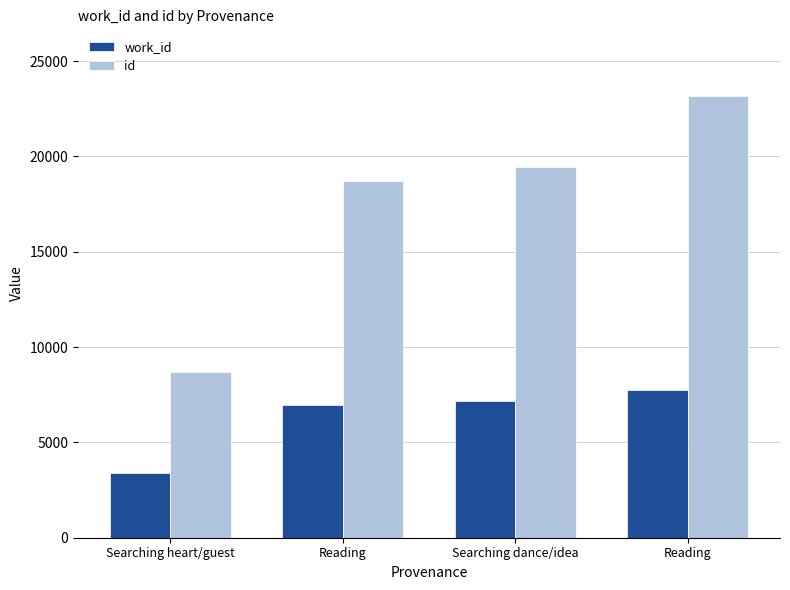

Does the chart contain stacked bars?

No